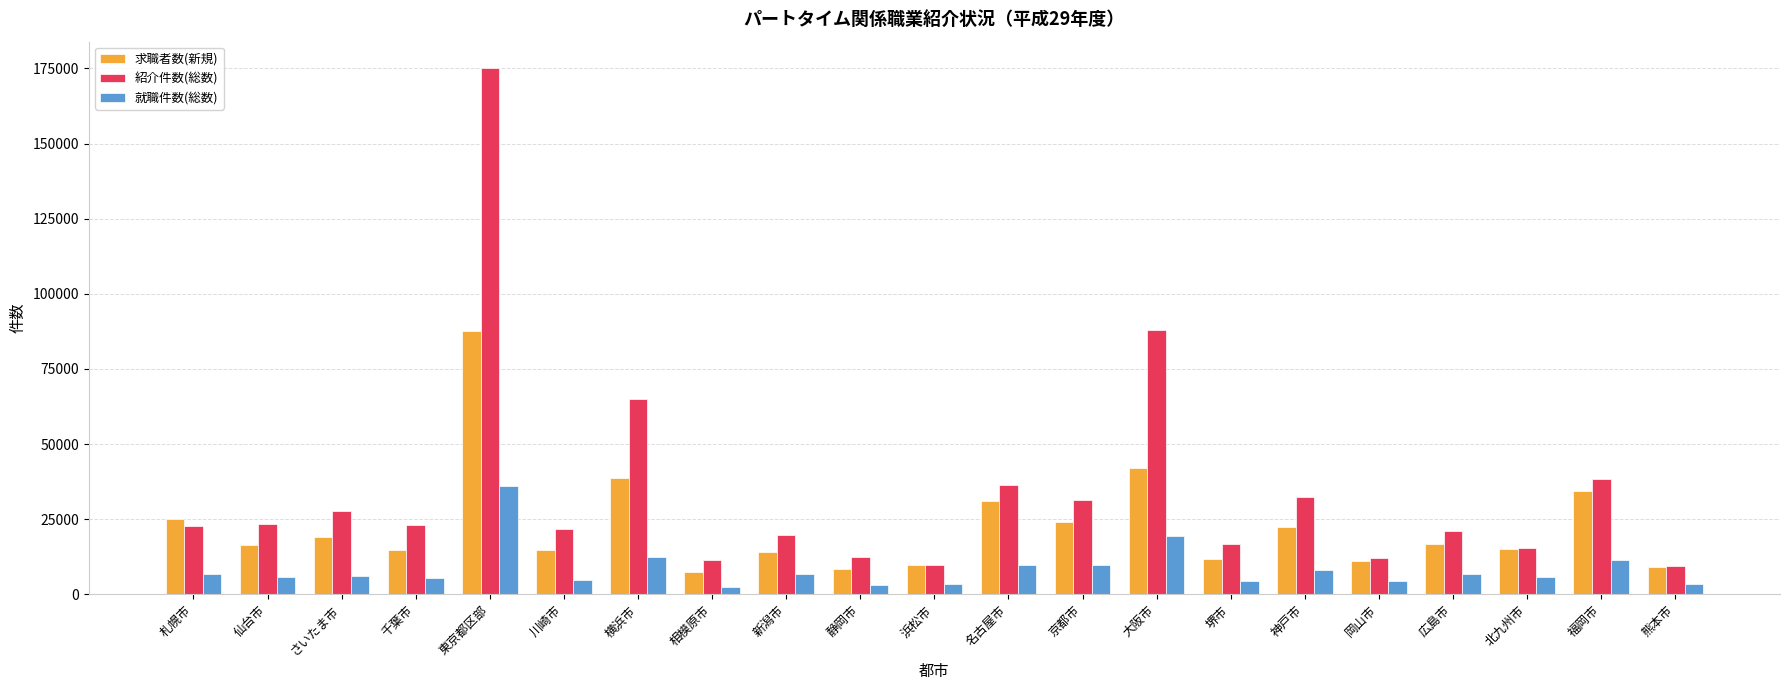

What is the difference between the 求職者数(新規) values at 横浜市 and 神戸市?

16344